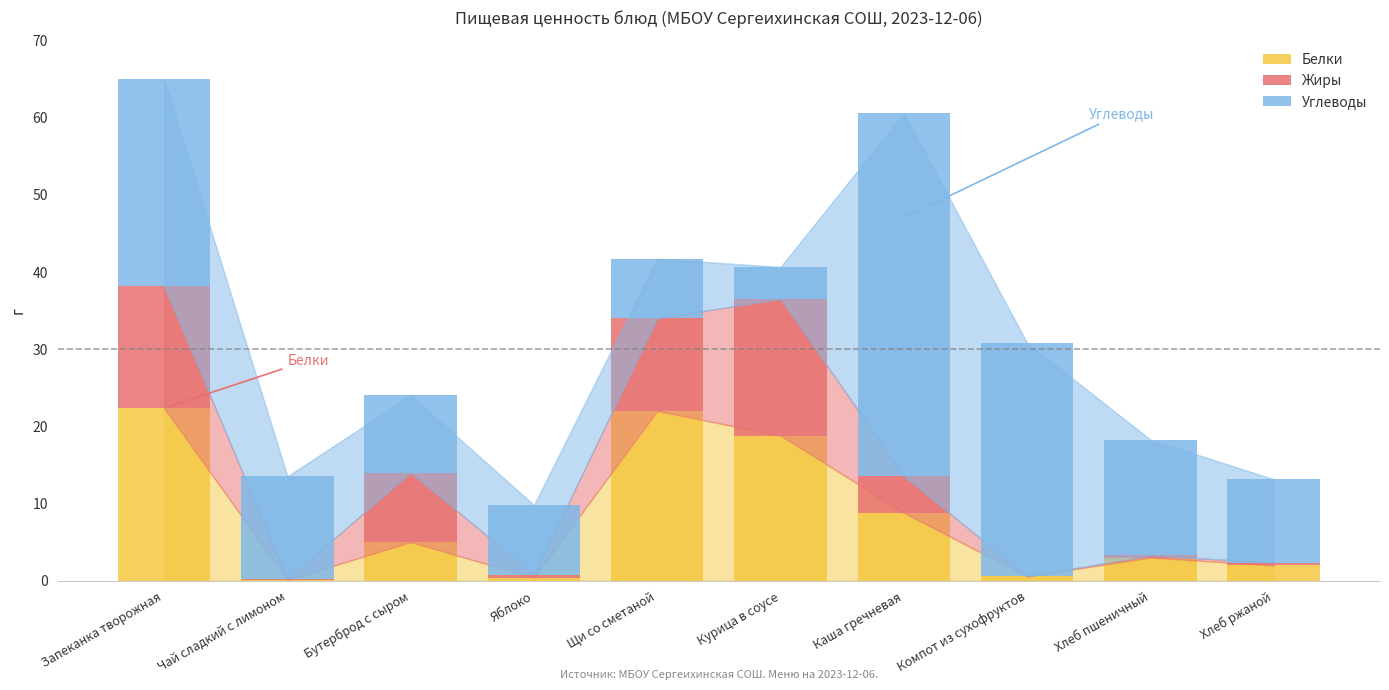

What is the total value across all series at Бутерброд с сыром?

24.0